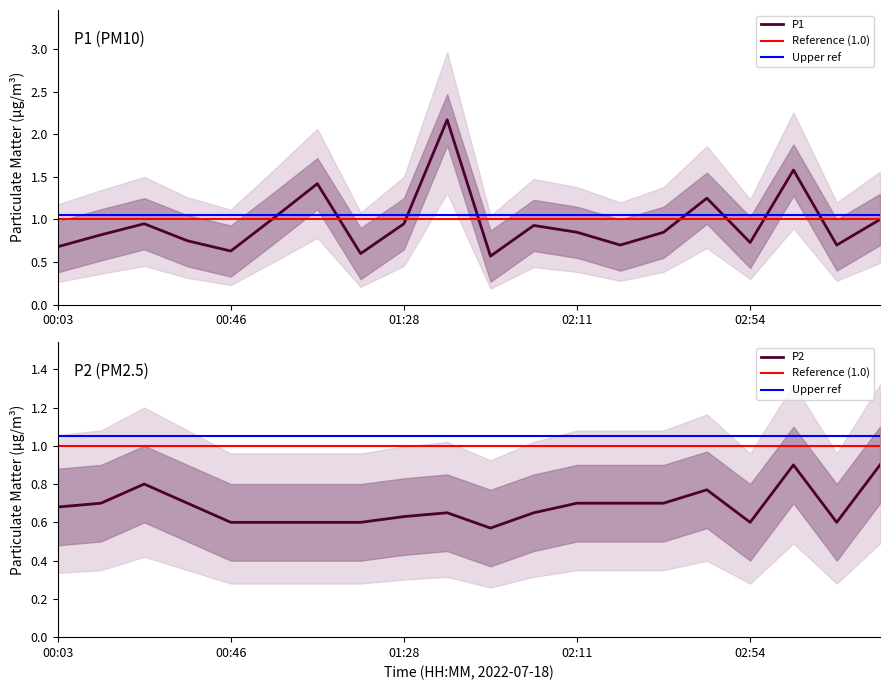

What is the difference between the P2 values at 00:35 and 03:04?

0.2